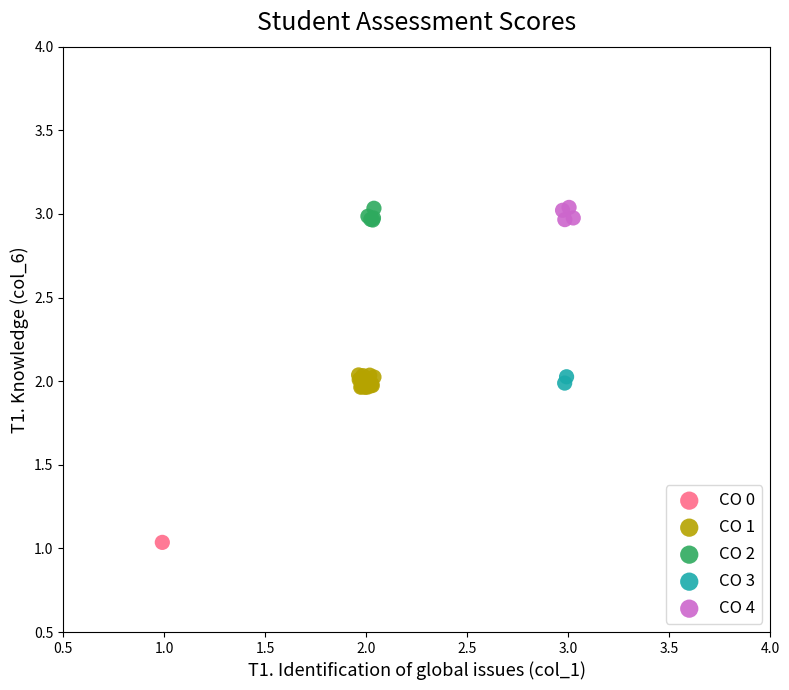

Which series reaches the minimum Y coordinate?

CO 0